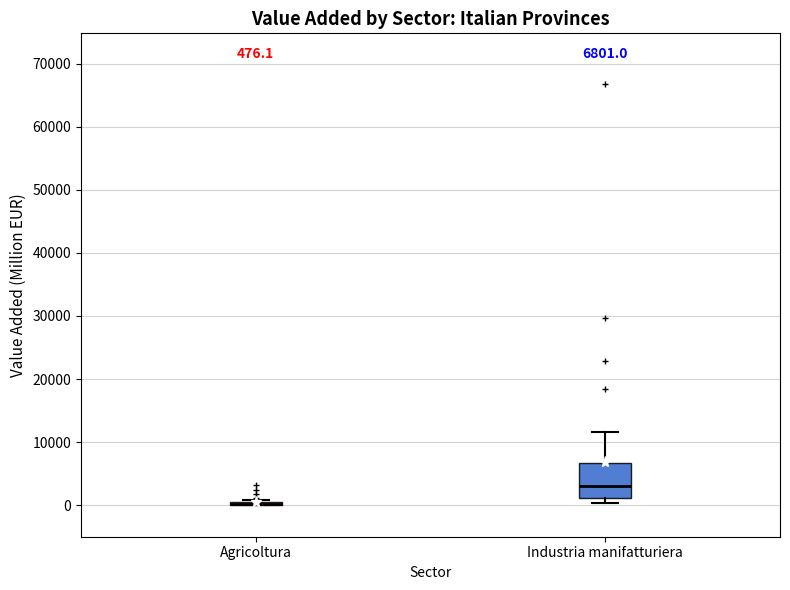

Which box is the tallest, from its lower edge to its upper edge?

Industria manifatturiera